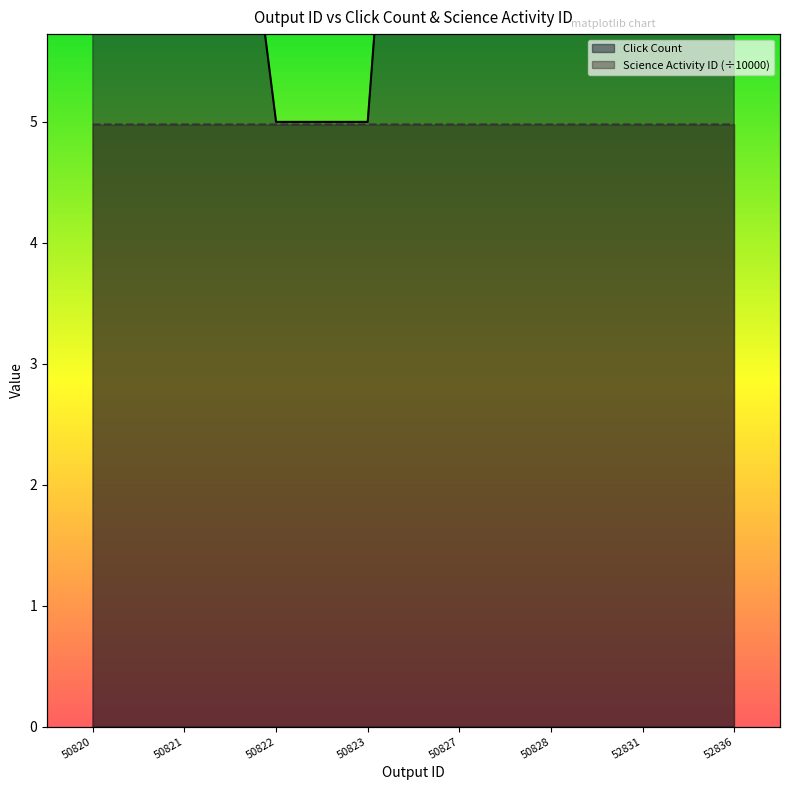

Count the number of categories in the chart.

8